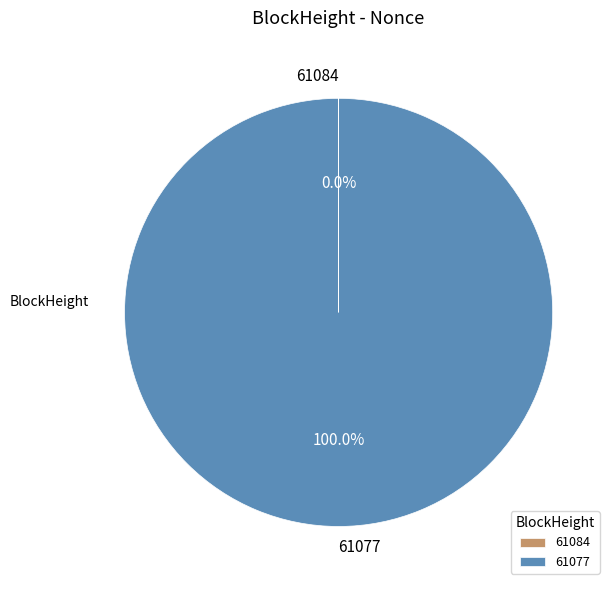

Which slice is the largest?

61077